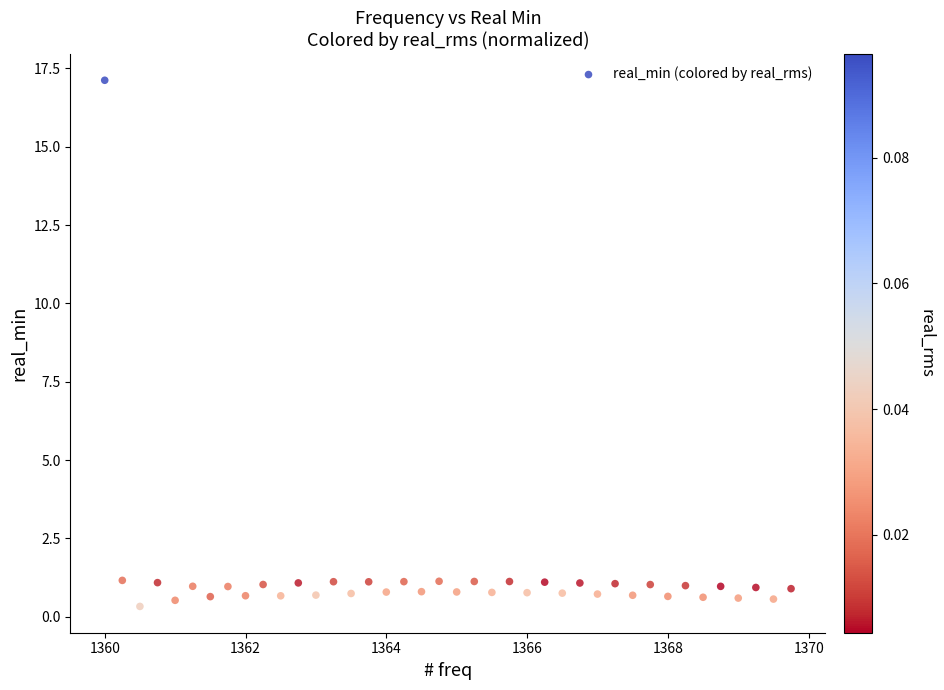

What is the range of Y values (max minus min)?

16.8